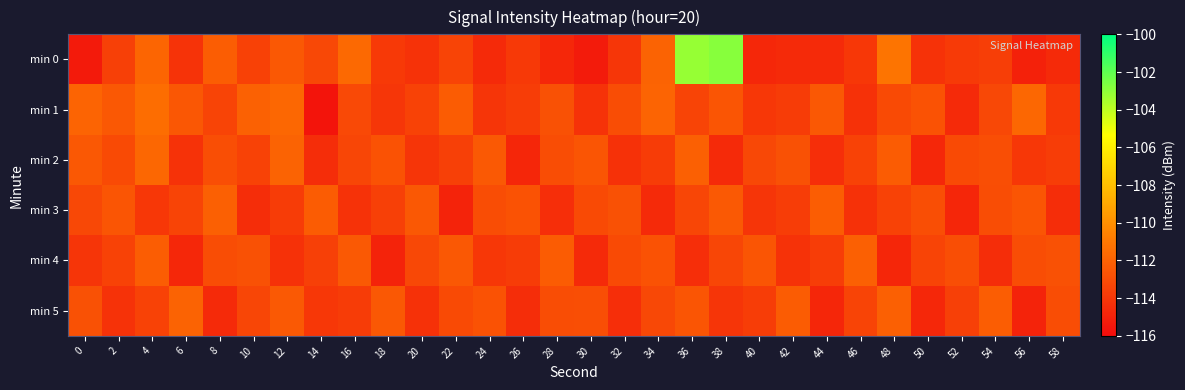

What is the minimum value shown in the chart?

-115.6